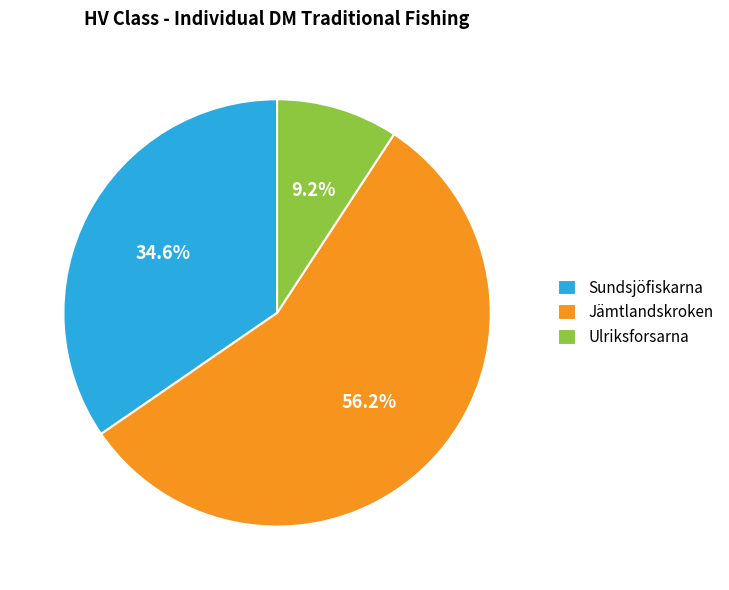

Which slice is the largest?

Jämtlandskroken